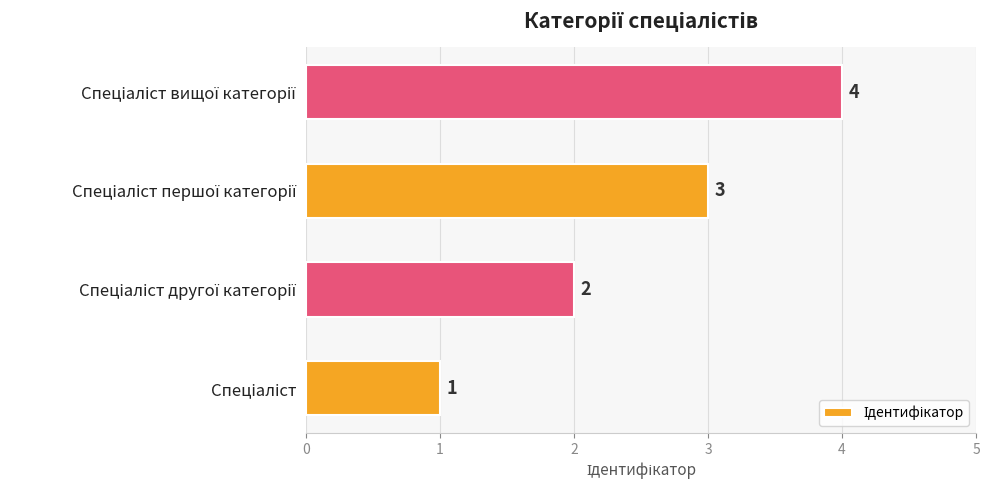

What is the greatest value displayed?

4